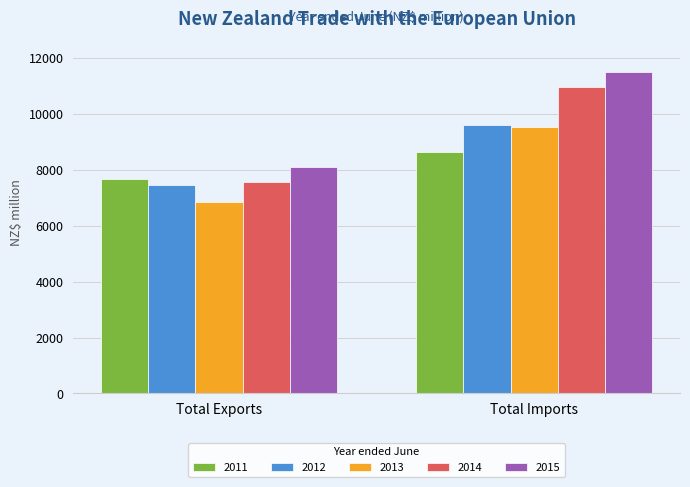

At how many categories does at least one series exceed 11041?

1